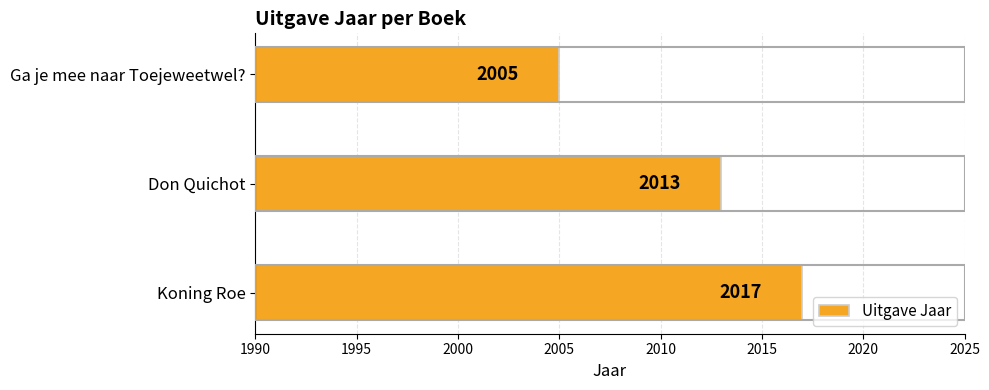

At which category does the chart reach its peak across all series?

Koning Roe